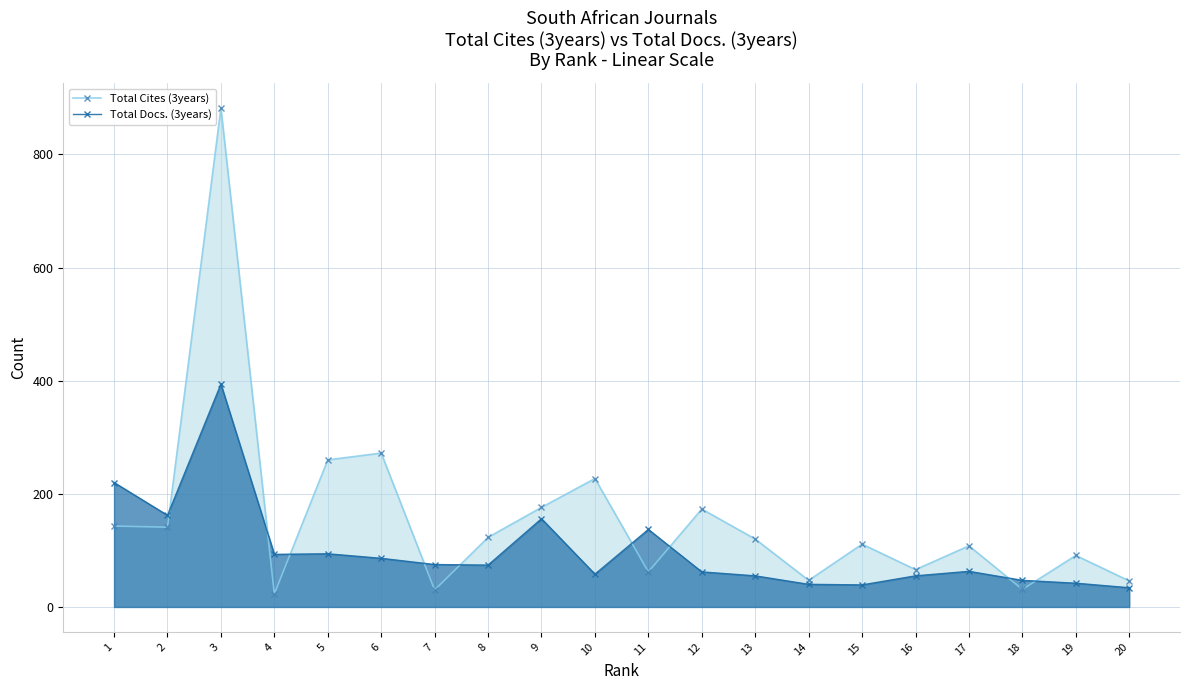

After their last crossing, which series has the higher values: Total Cites (3years) or Total Docs. (3years)?

Total Cites (3years)